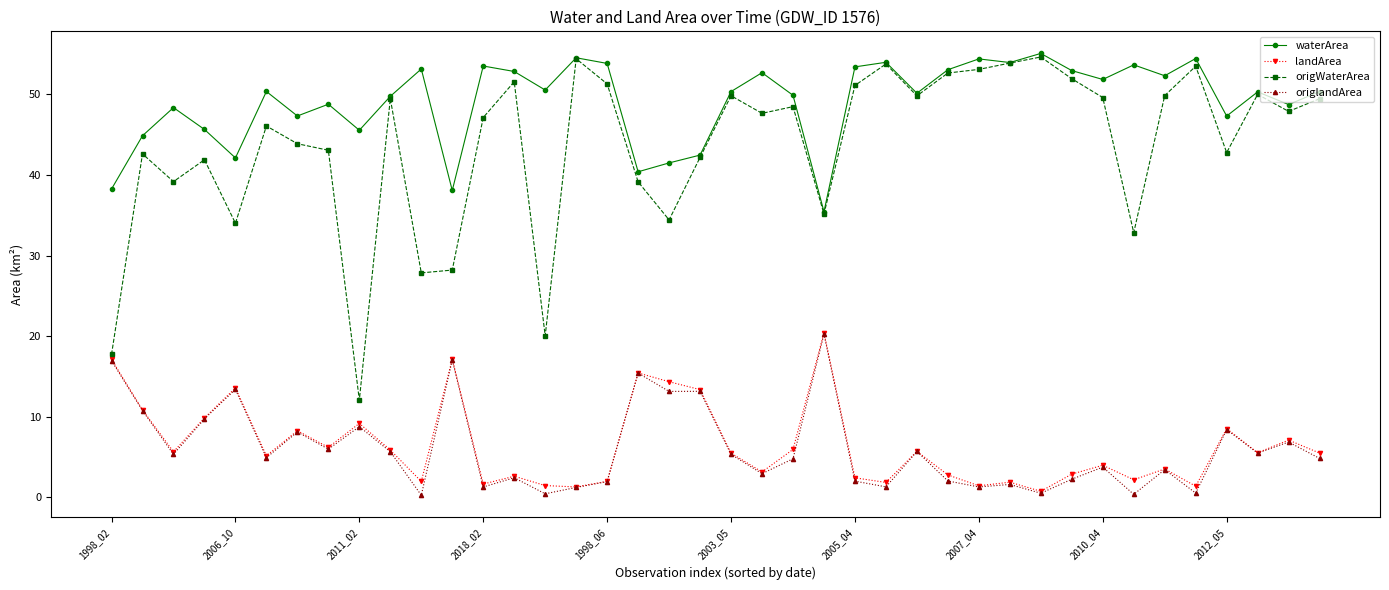

Which series has the largest range (max minus min)?

origWaterArea